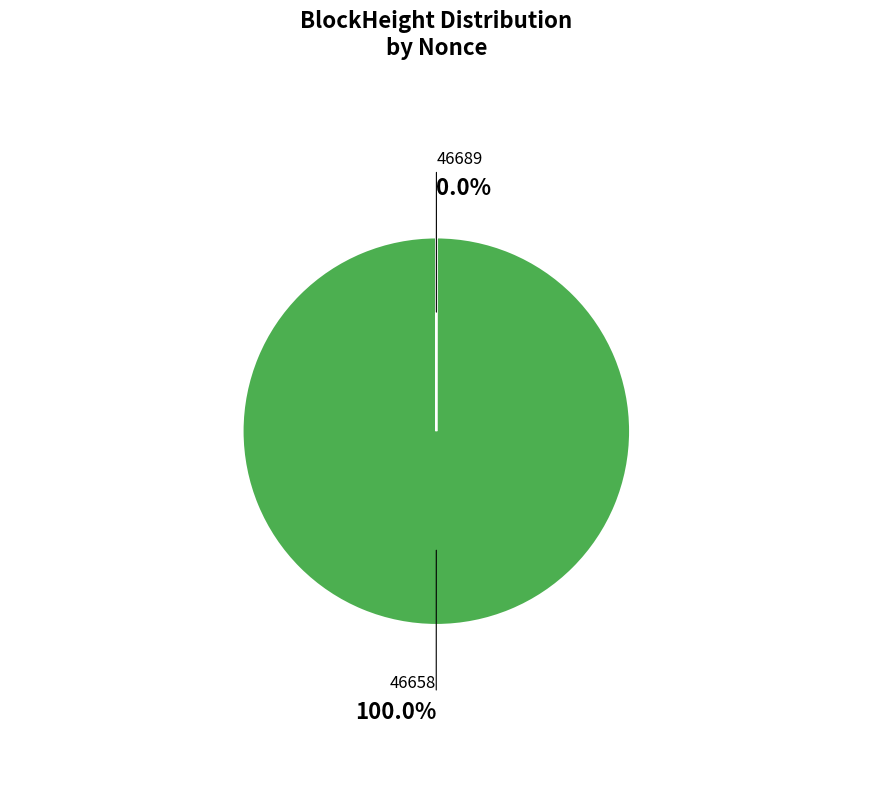

Which slice is the largest?

46658